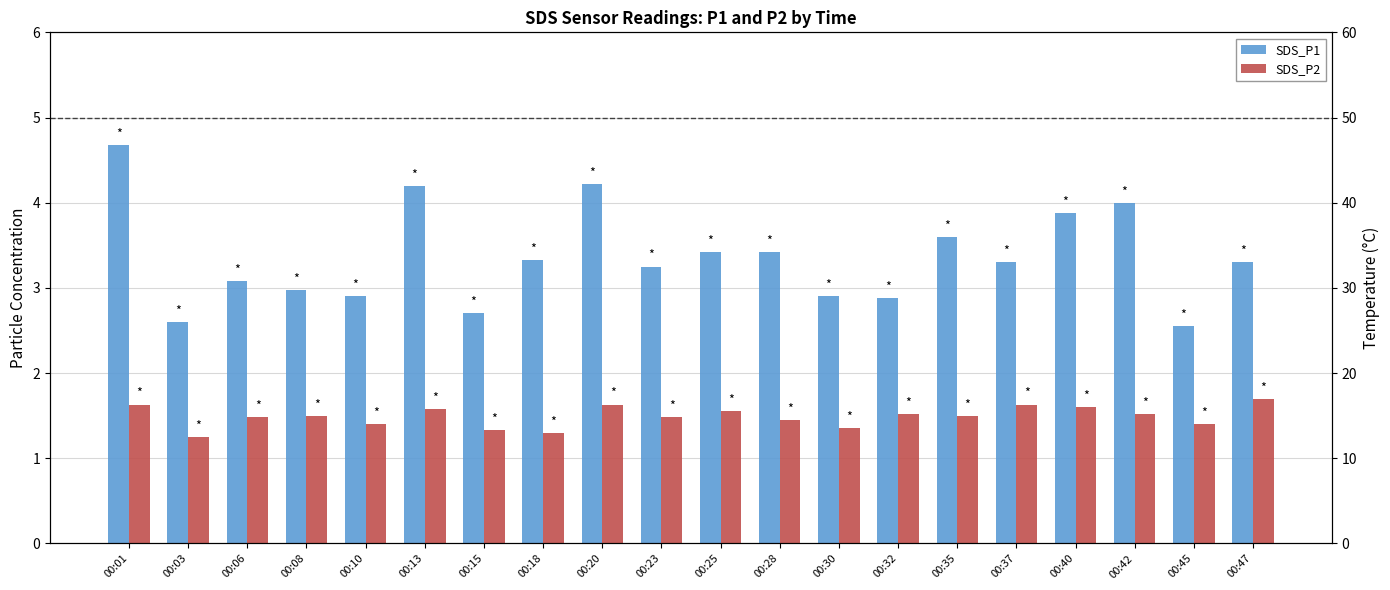

What is the difference between the highest and lowest values at 00:20?

2.6